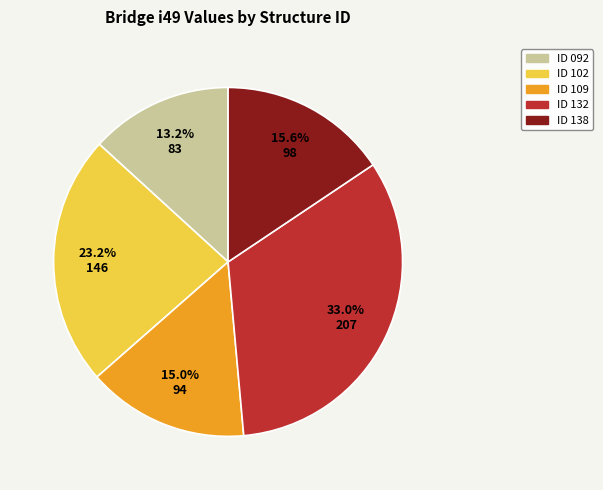

Is there any slice that represents more than half of the pie?

No